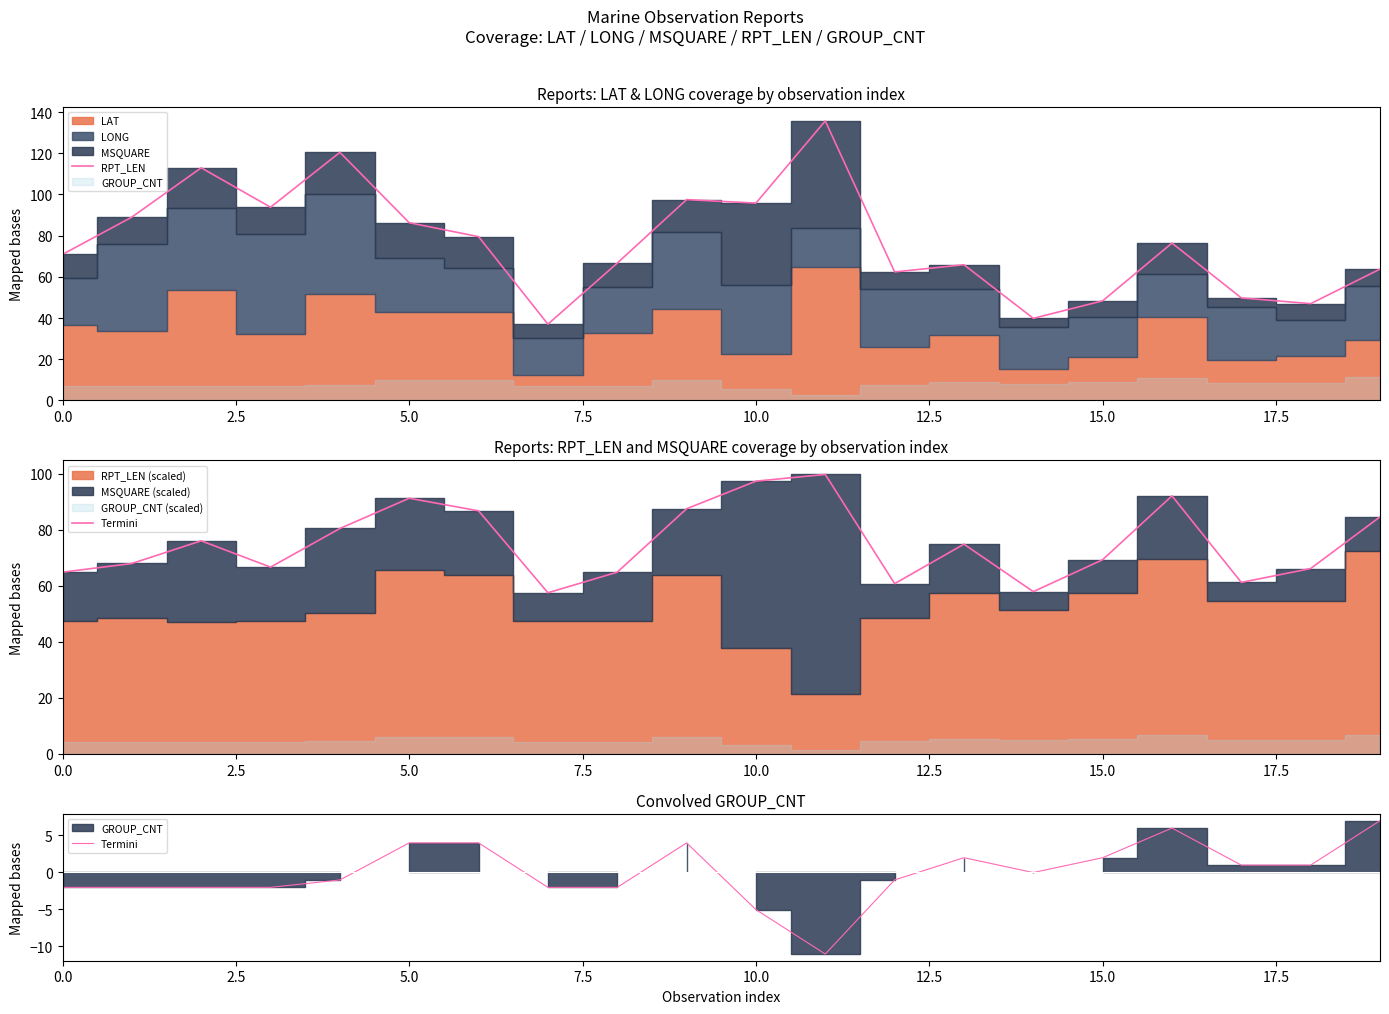

What is the sum of all RPT_LEN values?

1538.9